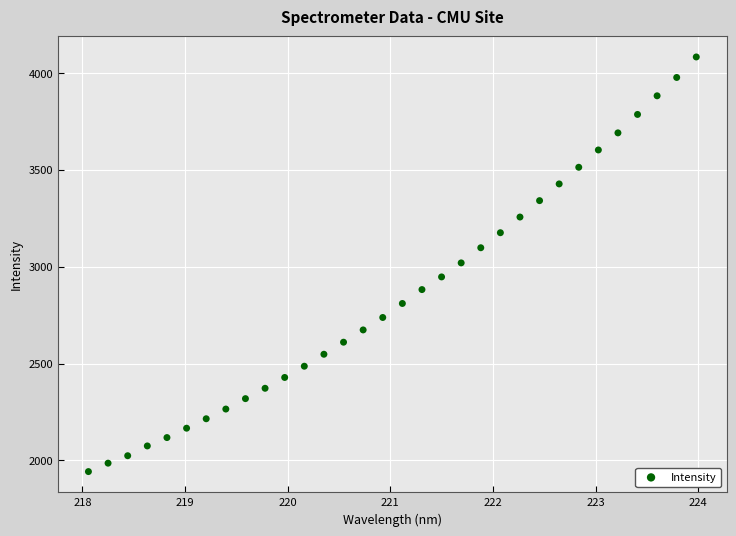

What is the range of Y values (max minus min)?

2140.6